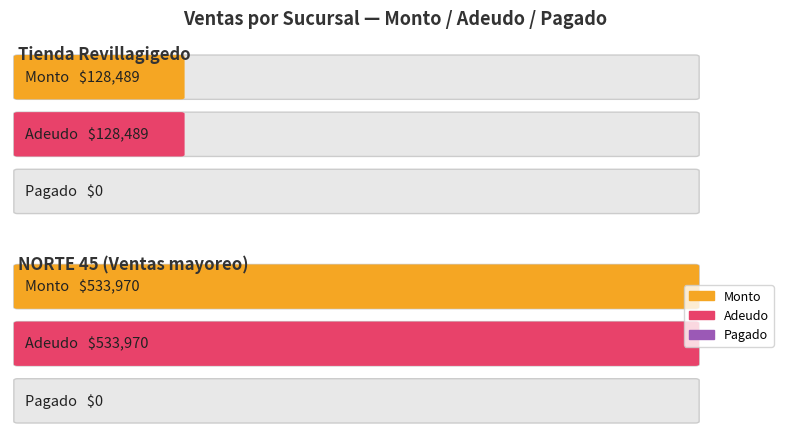

What are all the series names shown in the legend?

Monto, Adeudo, Pagado